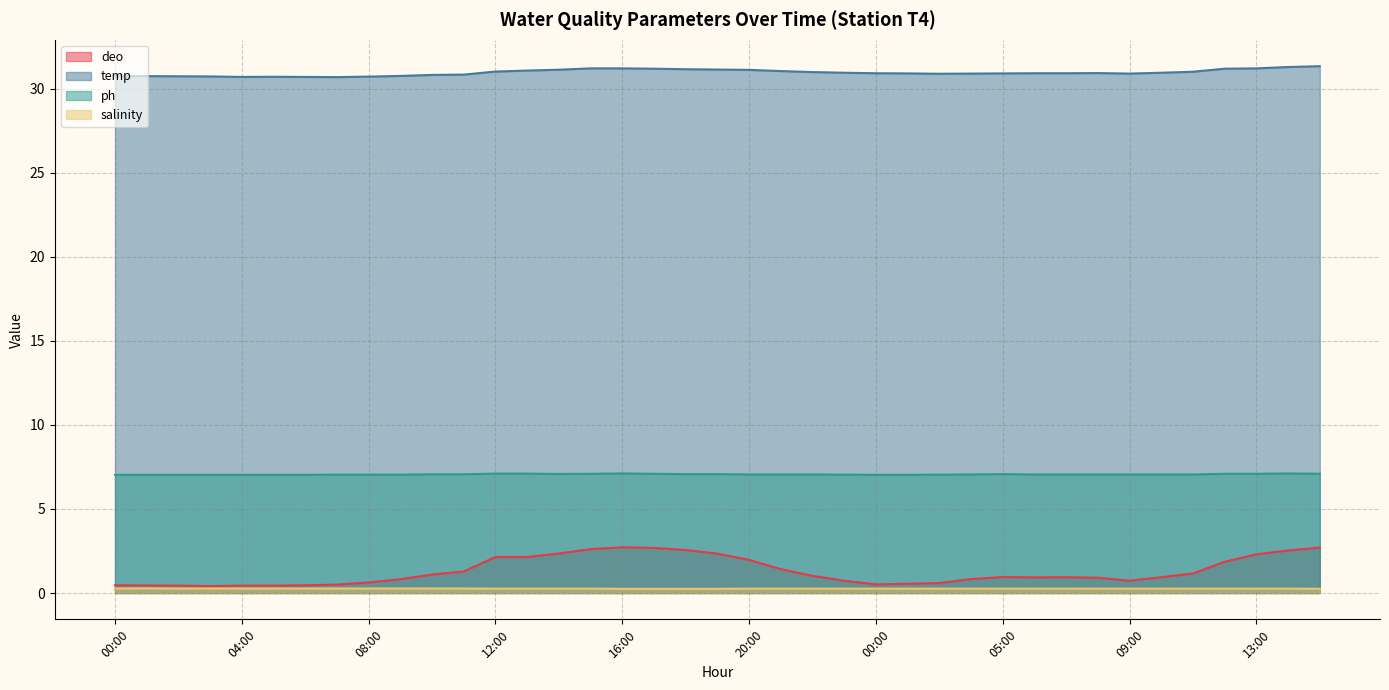

The value of ph at 21:00 is 7.0. True or false?

True